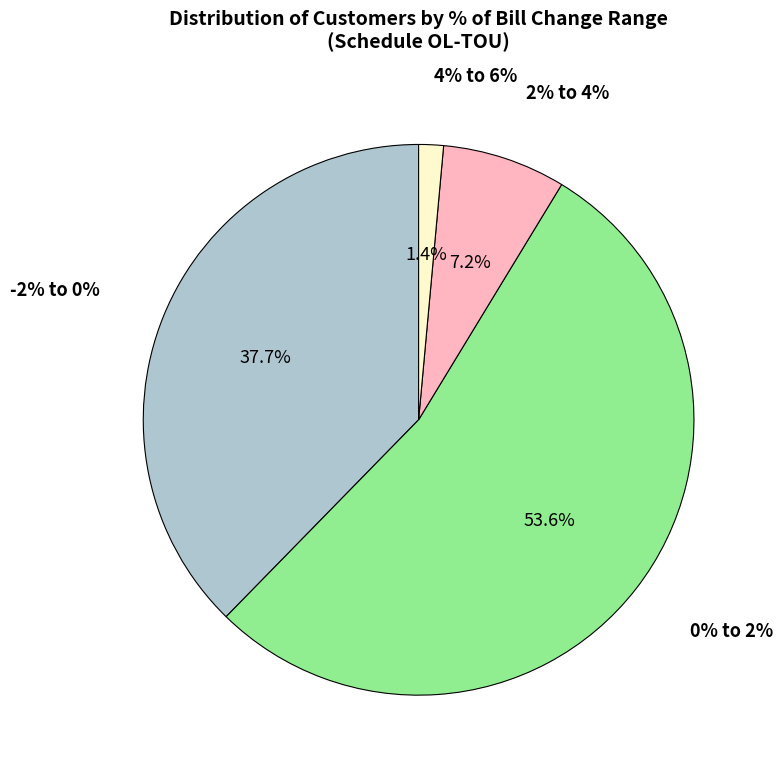

What is the ratio of the value at -2% to 0% to the value at 0% to 2%?

0.7